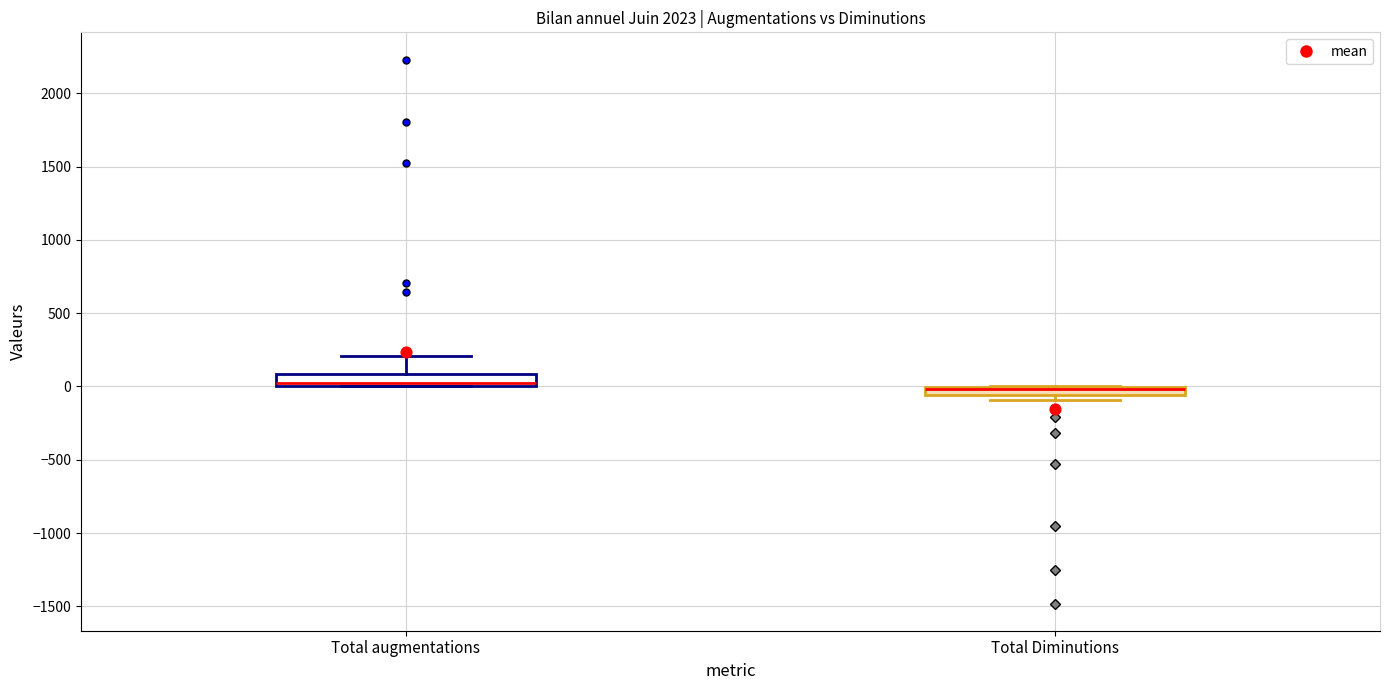

Where is the upper edge of the box for Total augmentations on the y-axis? The values are not printed on the chart, so give them approximately, as read against the axis.

100